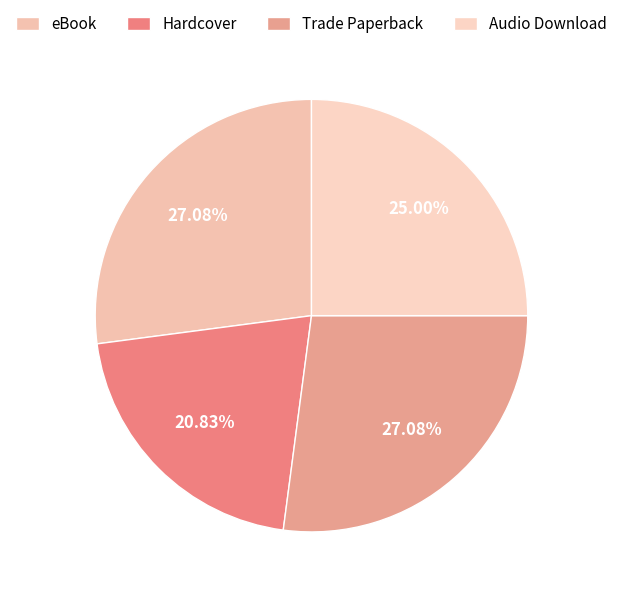

To the nearest percent, what is the difference between the largest and smallest slice percentages?

6%